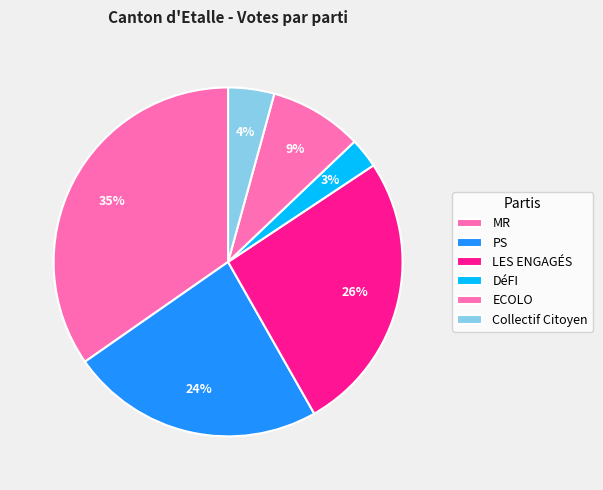

To the nearest percent, what percentage of the pie is PS?

24%